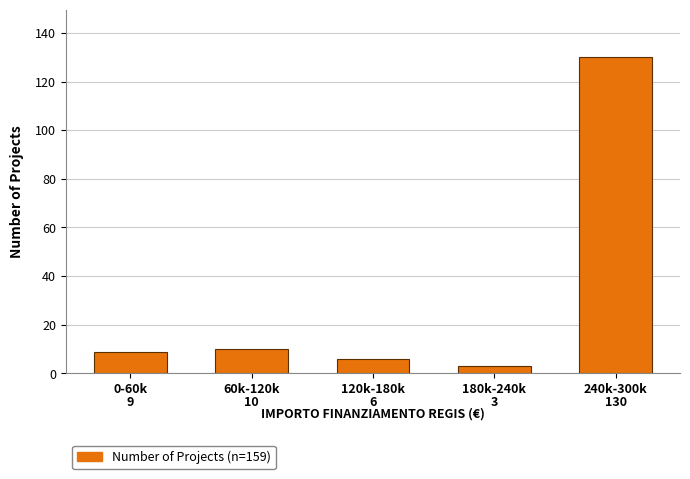

Reading left to right, extract all data points from this chart.

9	10	6	3	130